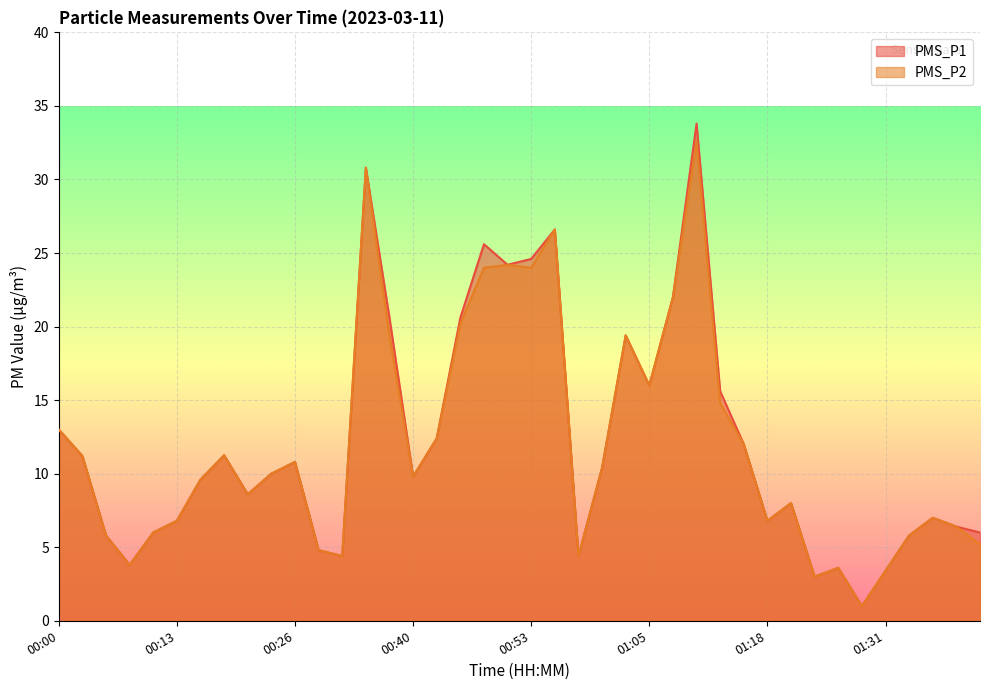

What is the difference between the second highest and second lowest values in the PMS_P1 series?

27.8